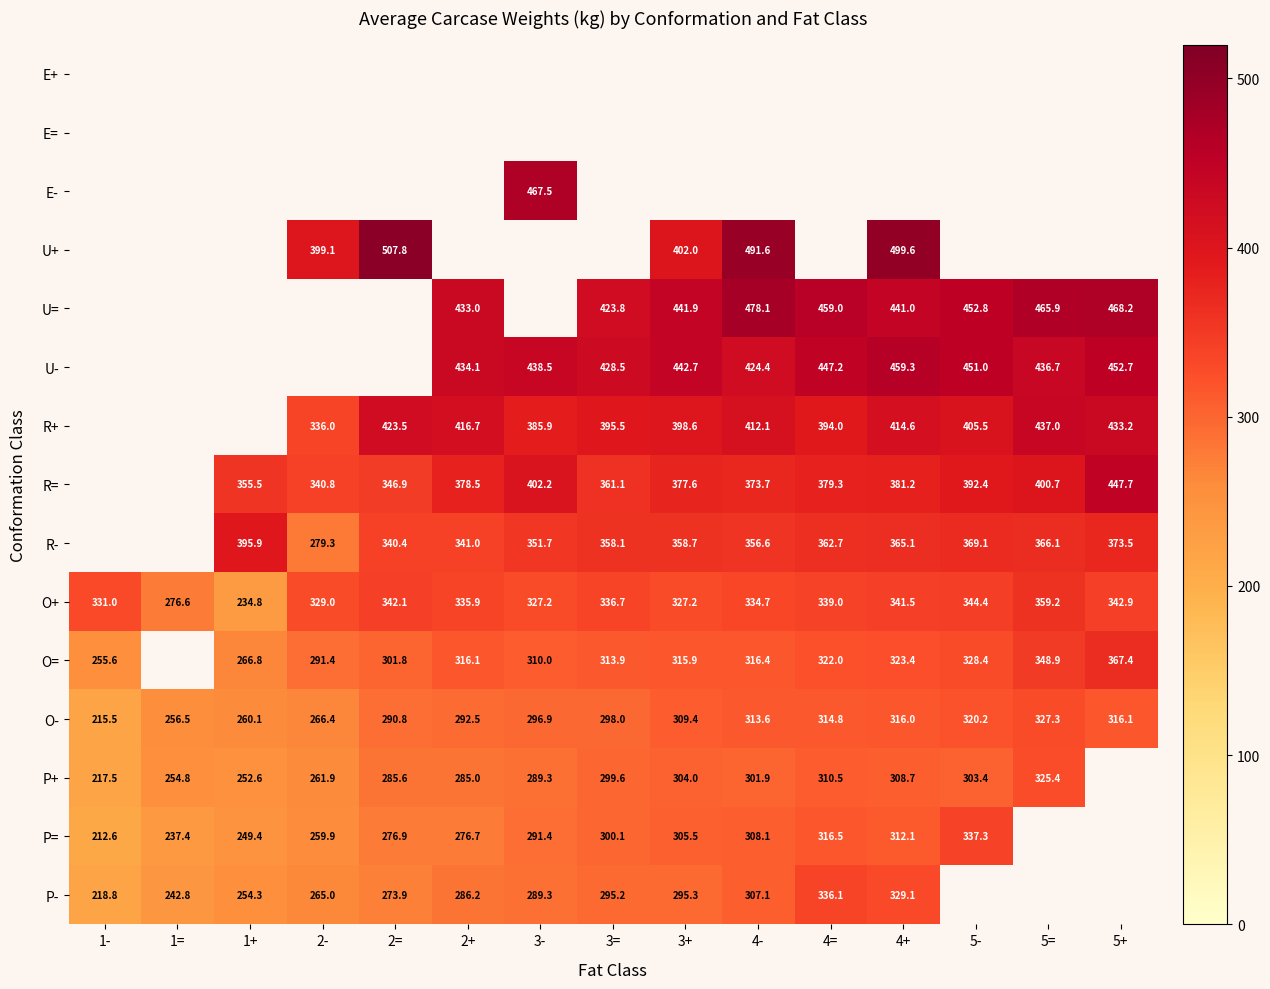

The value of R= at 2= is 600.9. True or false?

False